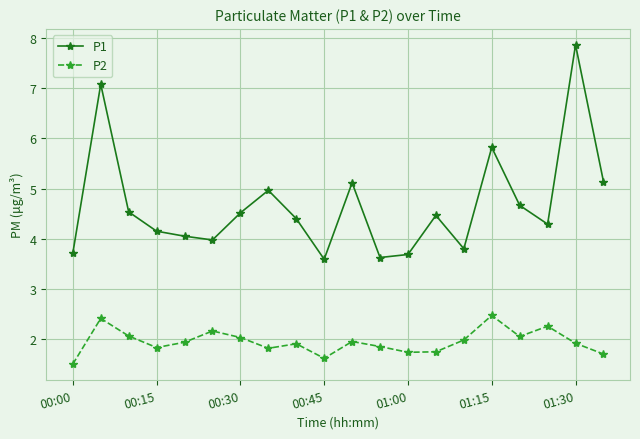

What is the value of the P1 point at the 1st from the left?

3.7